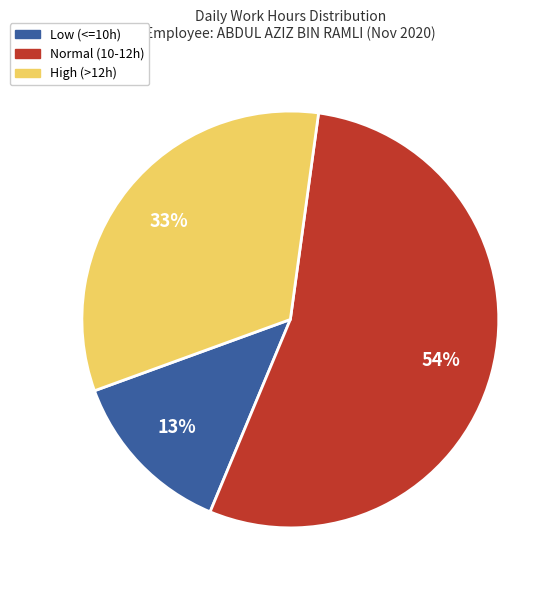

To the nearest percent, what is the difference between the largest and smallest slice percentages?

41%